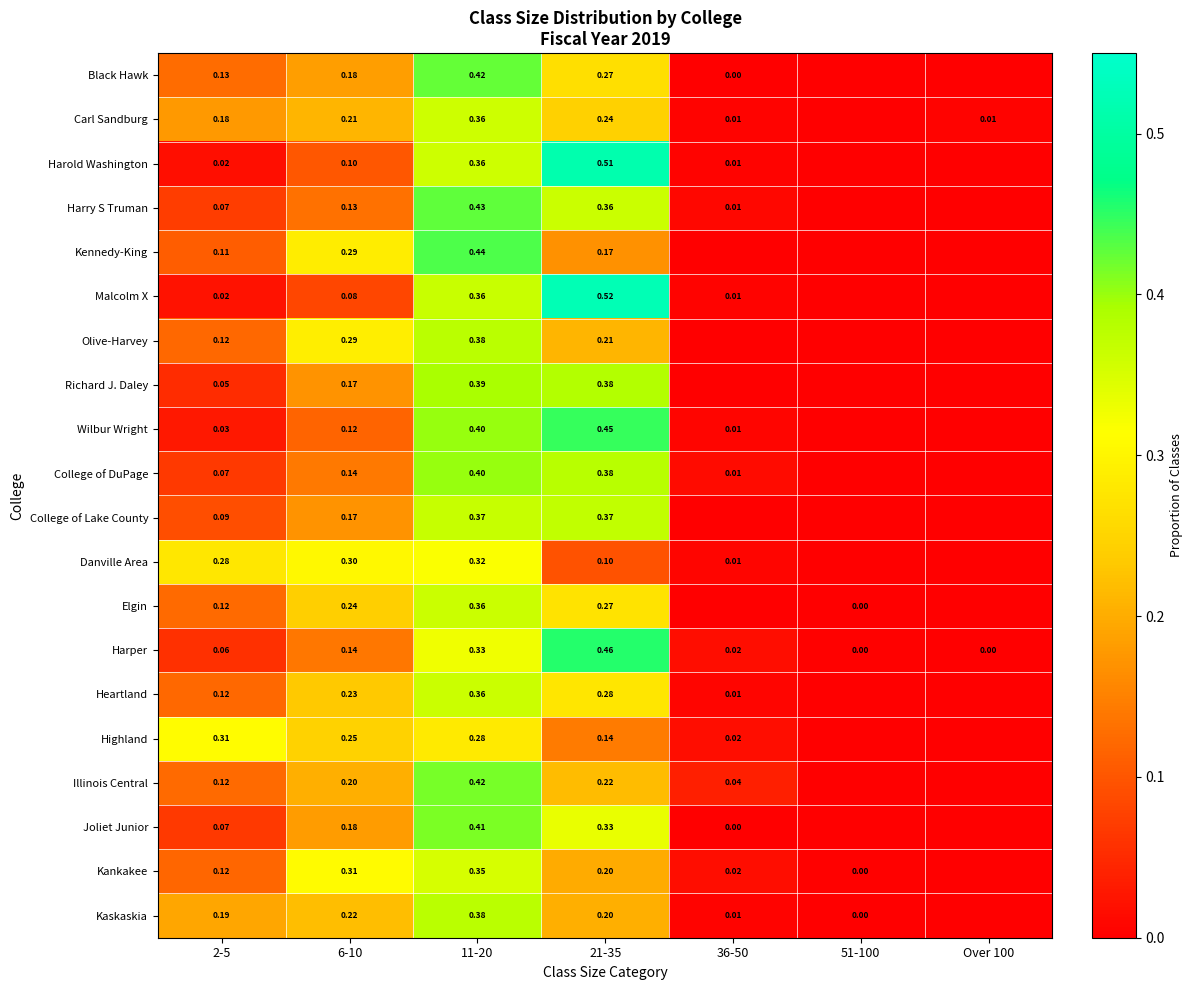

True or false: Highland has a value of 0.3 at 2-5.

True